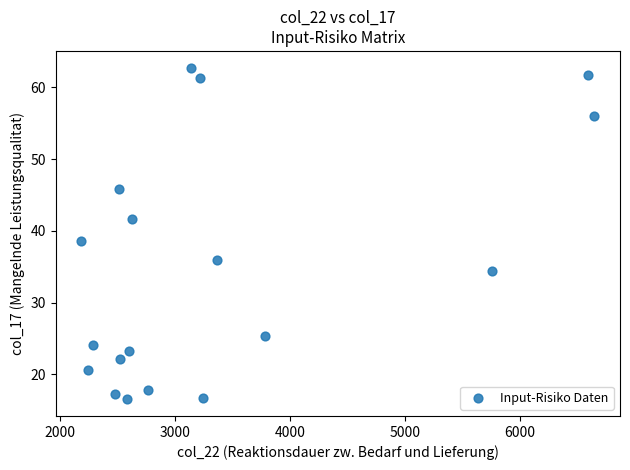

What is the range of X values (max minus min)?

4468.6